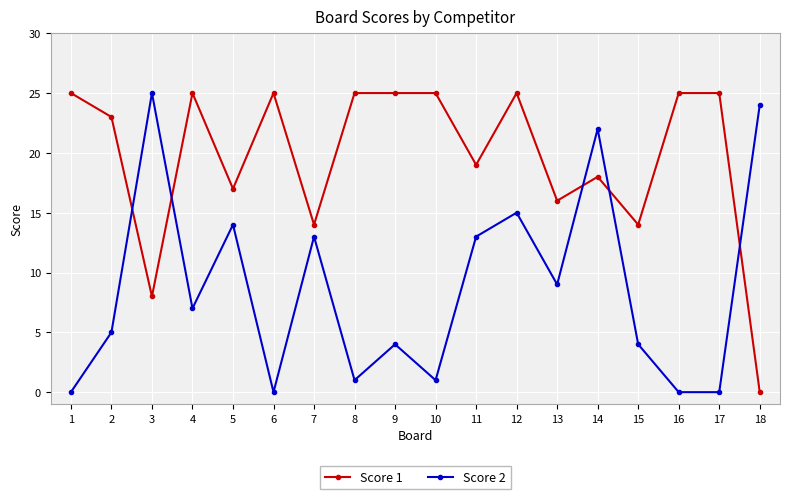

What is the total value across all series at 3?

33